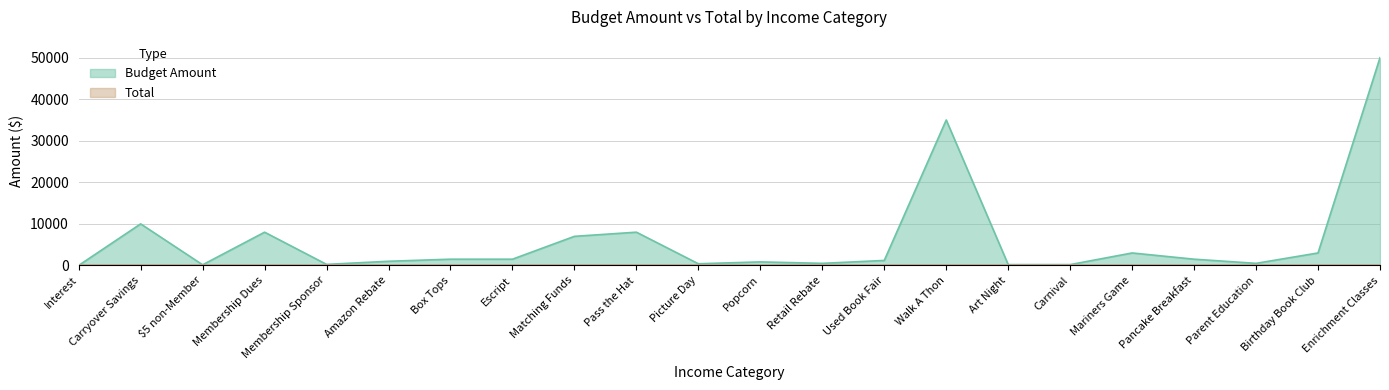

Reading right to left, extract all data points from this chart.

50000	3000	500	1500	3000	200	200	35000	1200	500	850	400	8000	7000	1500	1500	1000	250	8000	150	10000	3